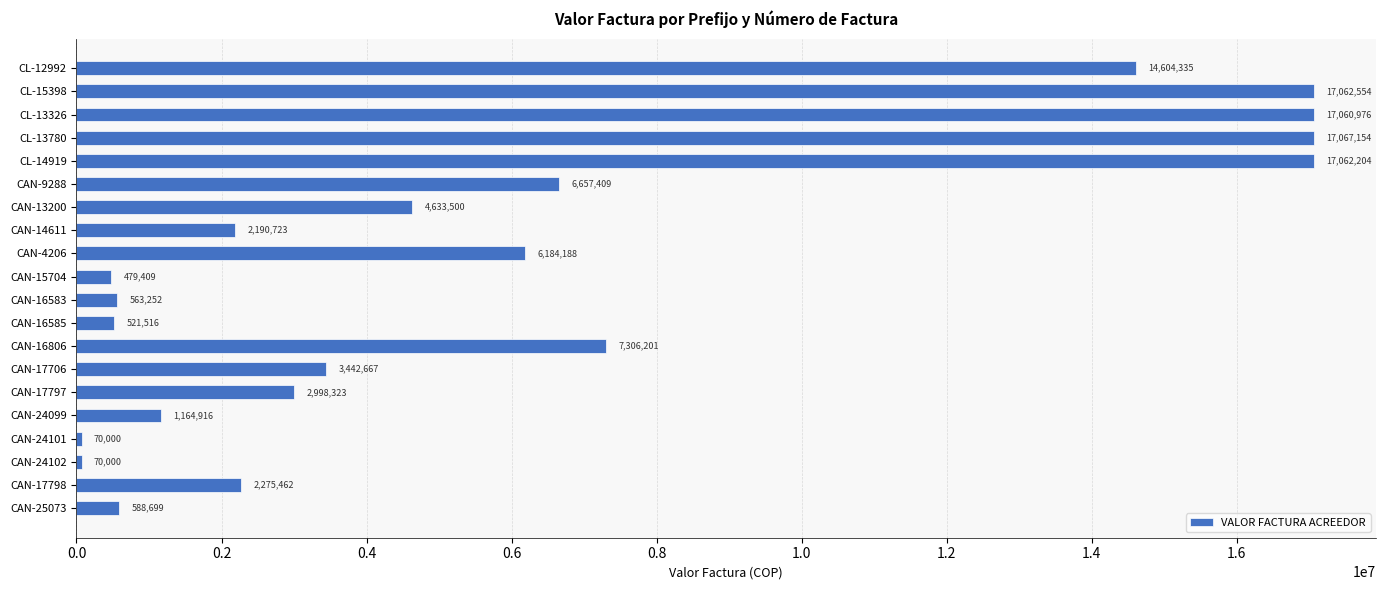

How many bars are there in total?

20